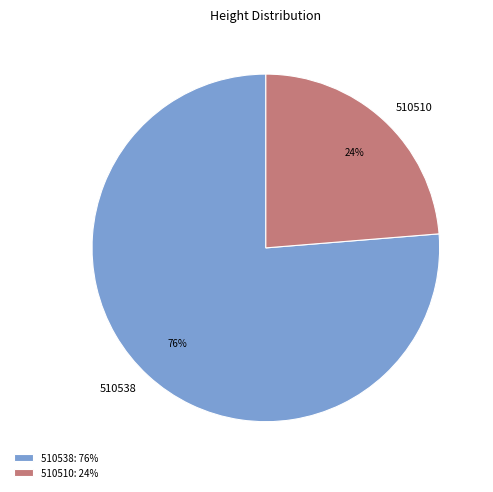

How many slices are in this pie chart?

2